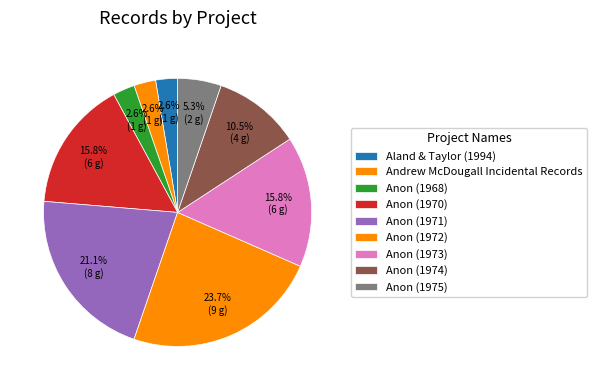

How many slices are in this pie chart?

9